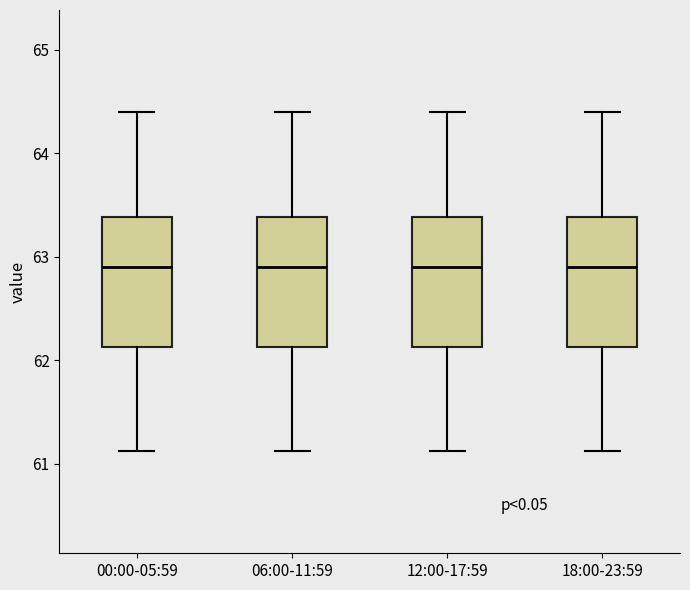

Where does the median line of the box for 18:00-23:59 sit on the y-axis? The values are not printed on the chart, so give them approximately, as read against the axis.

62.9